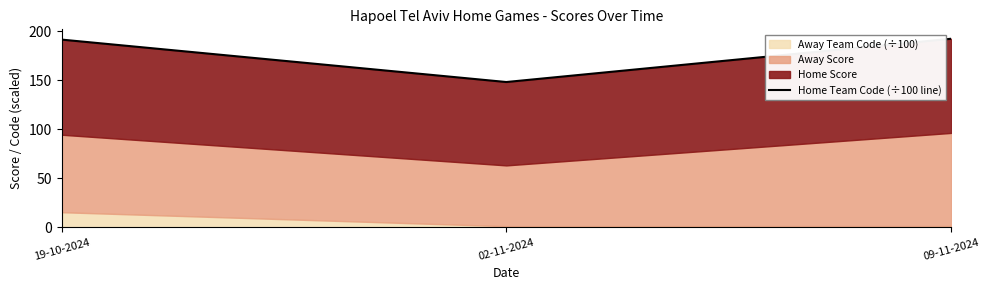

List the labels in order of value, largest first.

09-11-2024, 19-10-2024, 02-11-2024